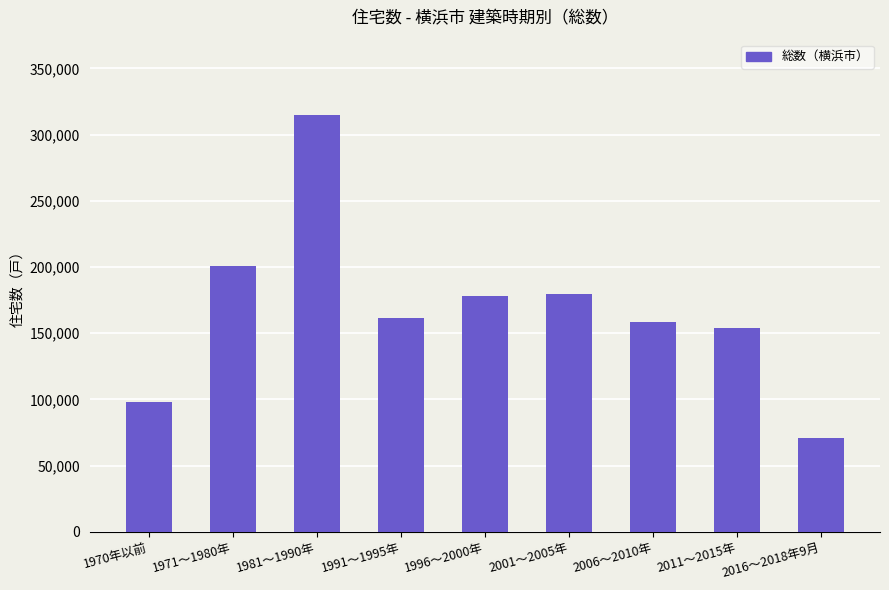

What is the difference between the maximum and minimum values?

243900